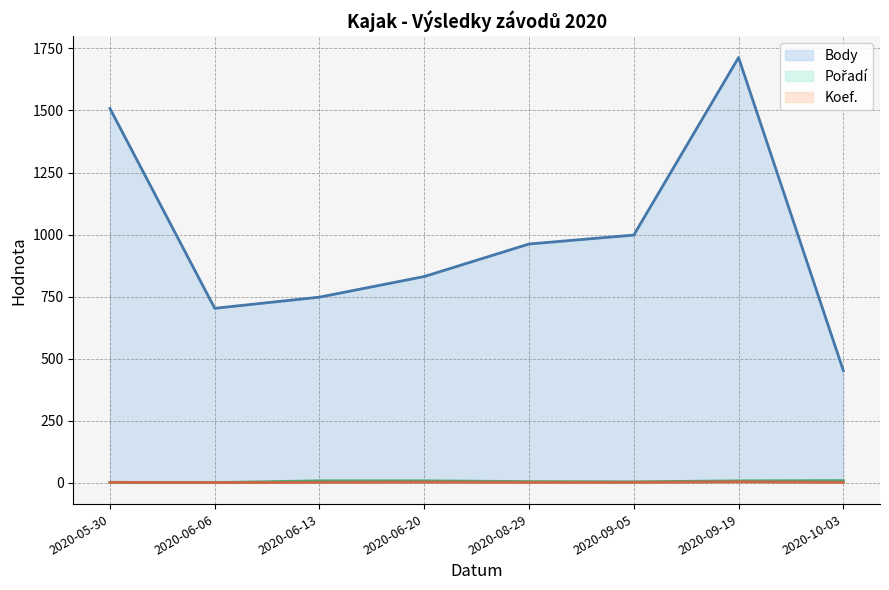

Does the chart have visible grid lines?

Yes